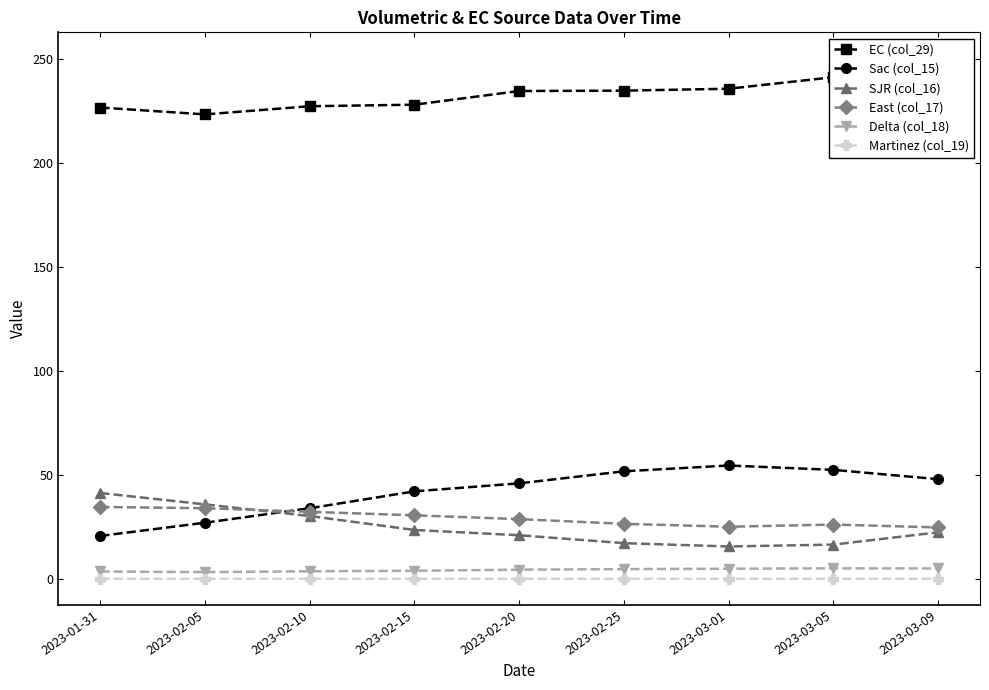

True or false: EC (col_29) and East (col_17) intersect in this chart.

False